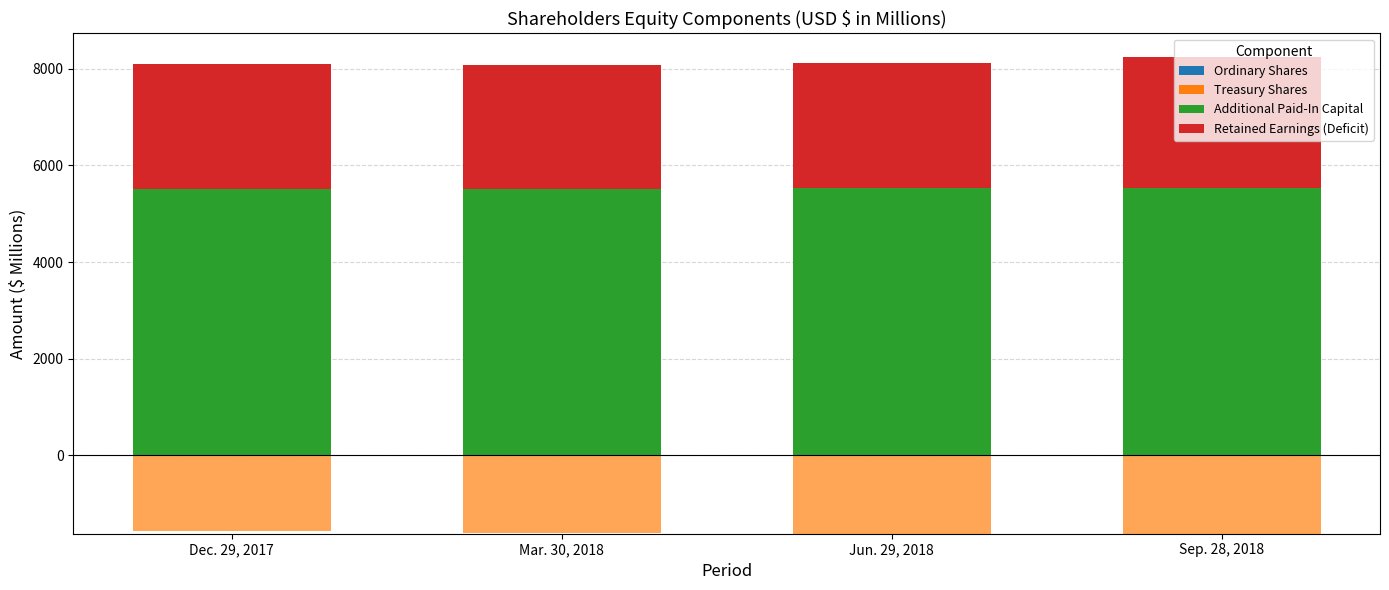

What is the label of the 4th bar from the right?

Dec. 29, 2017